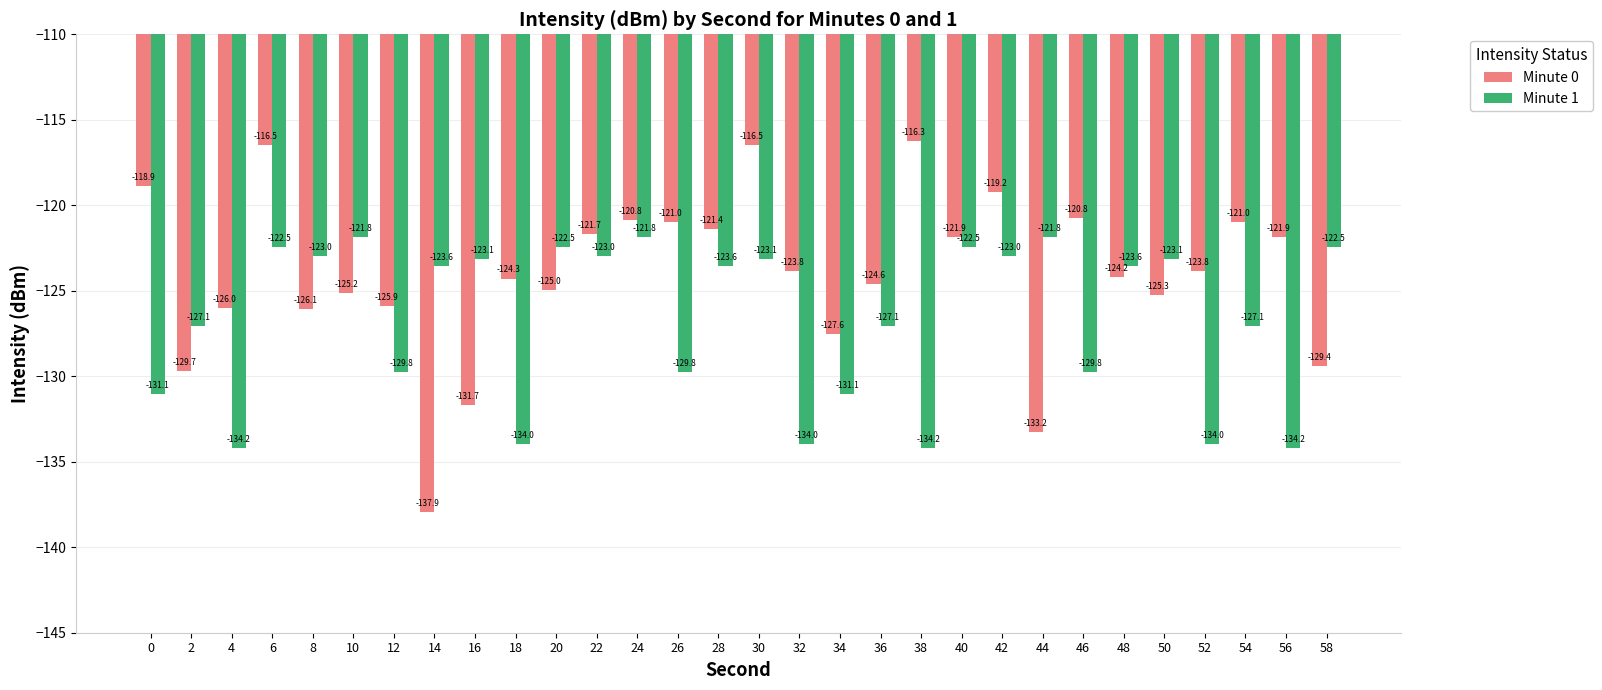

What are all the series names shown in the legend?

Minute 0, Minute 1